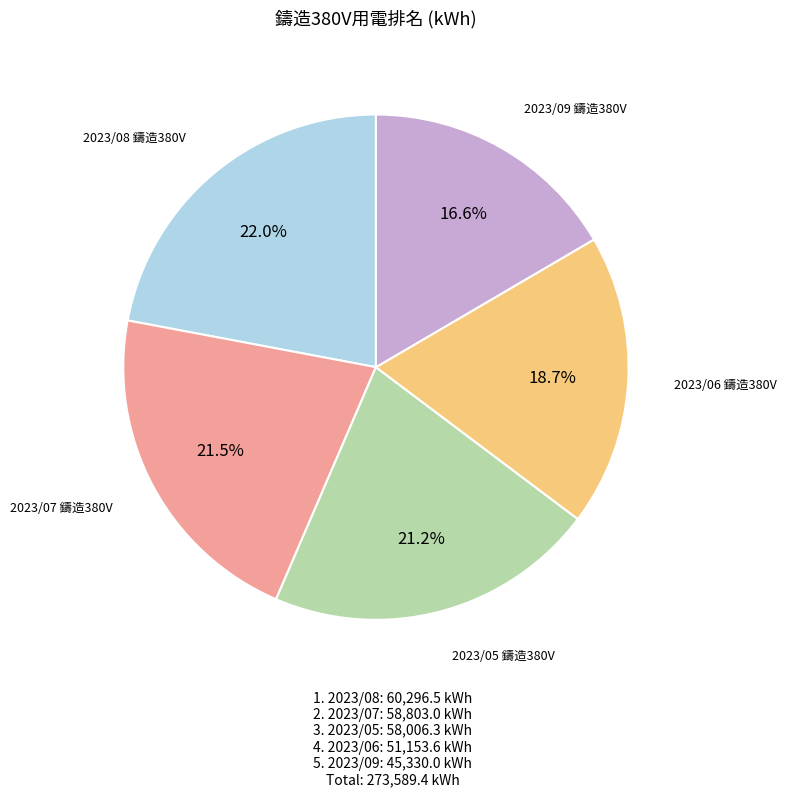

Is there a majority slice in this chart?

No